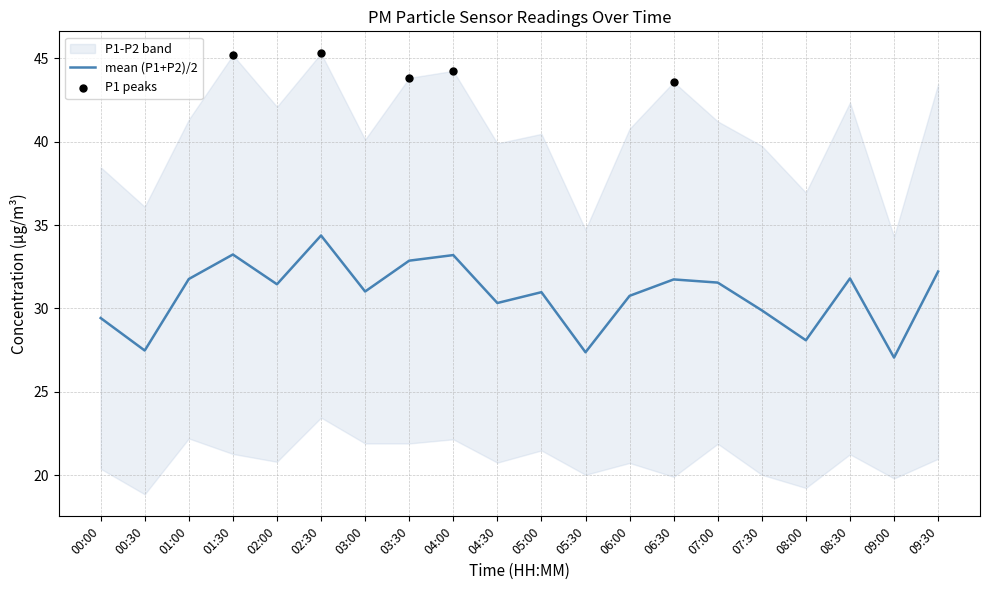

What is the change in value from 00:30 to 03:00?

+3.5